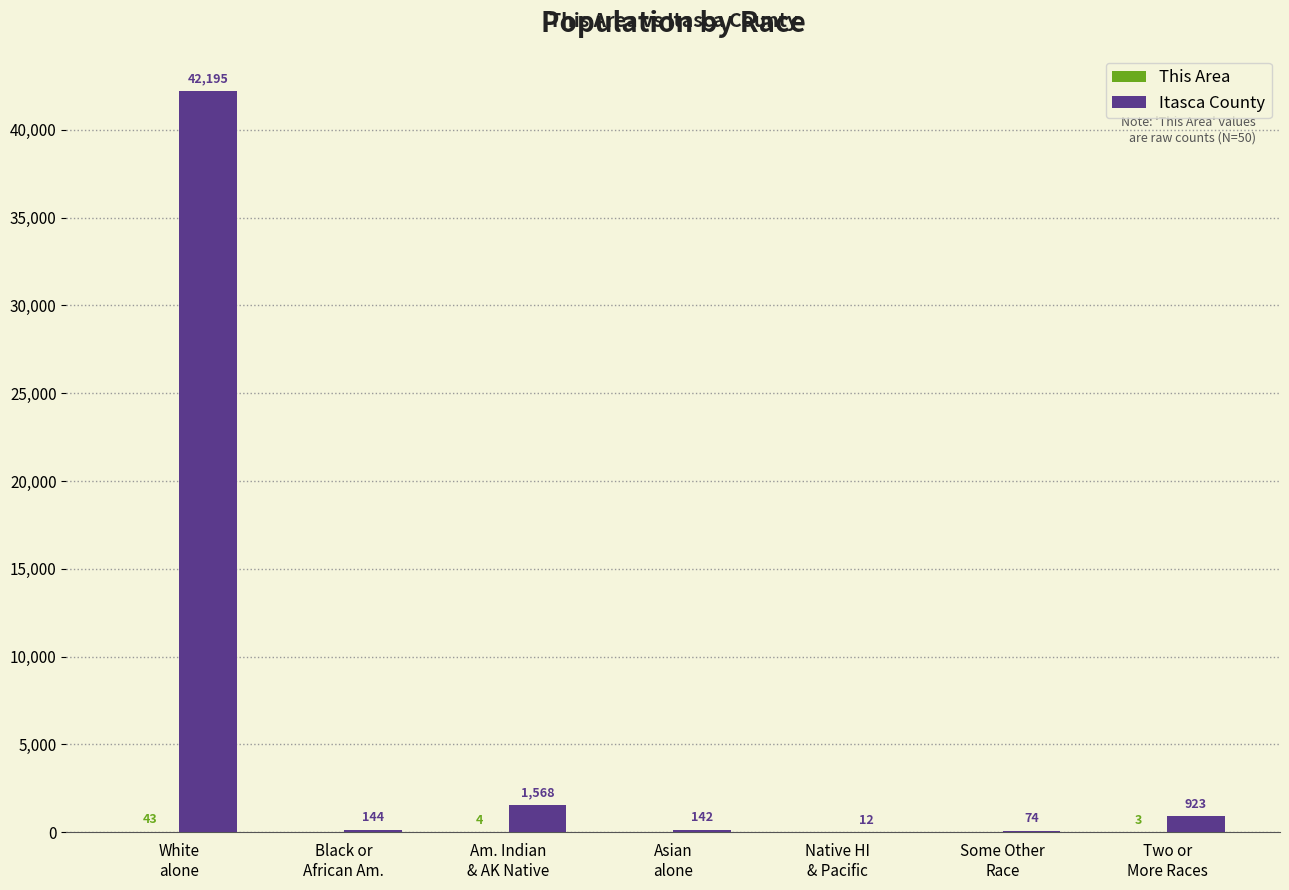

What is the greatest value displayed?

42195